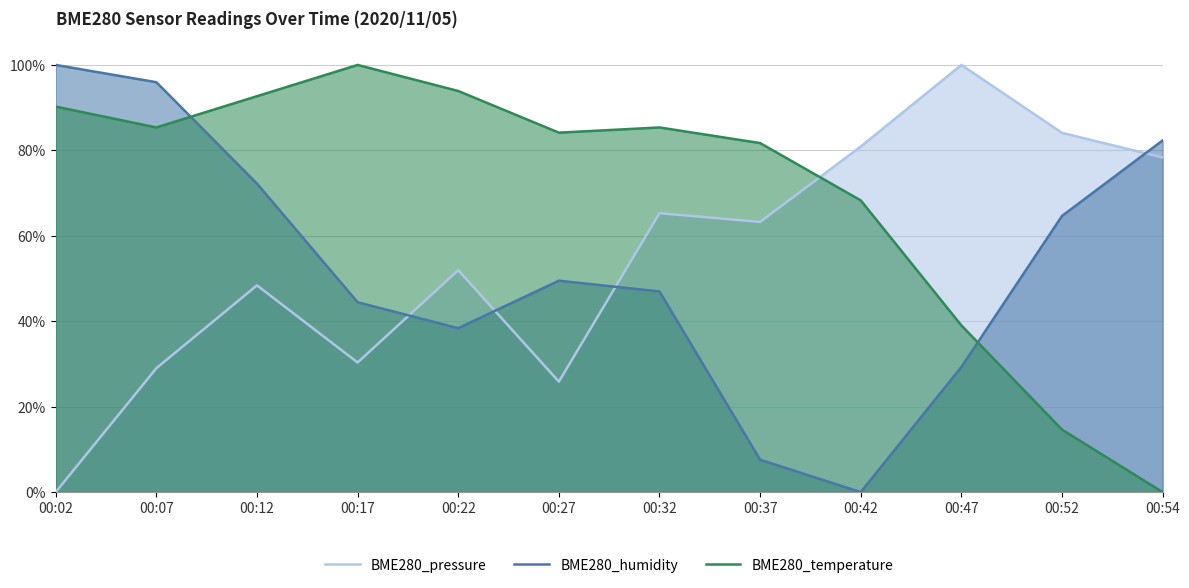

Is it true that BME280_pressure equals 0.7 at 00:32?

True